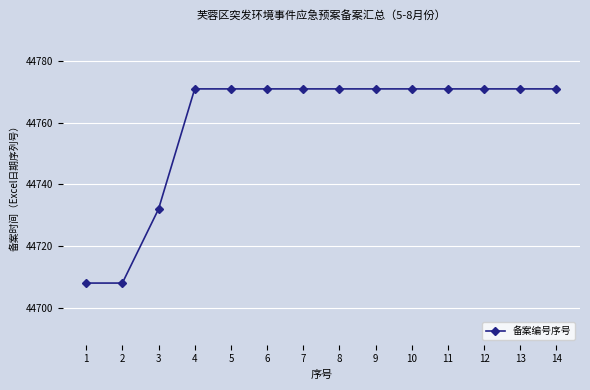

What is the greatest value displayed?

44771